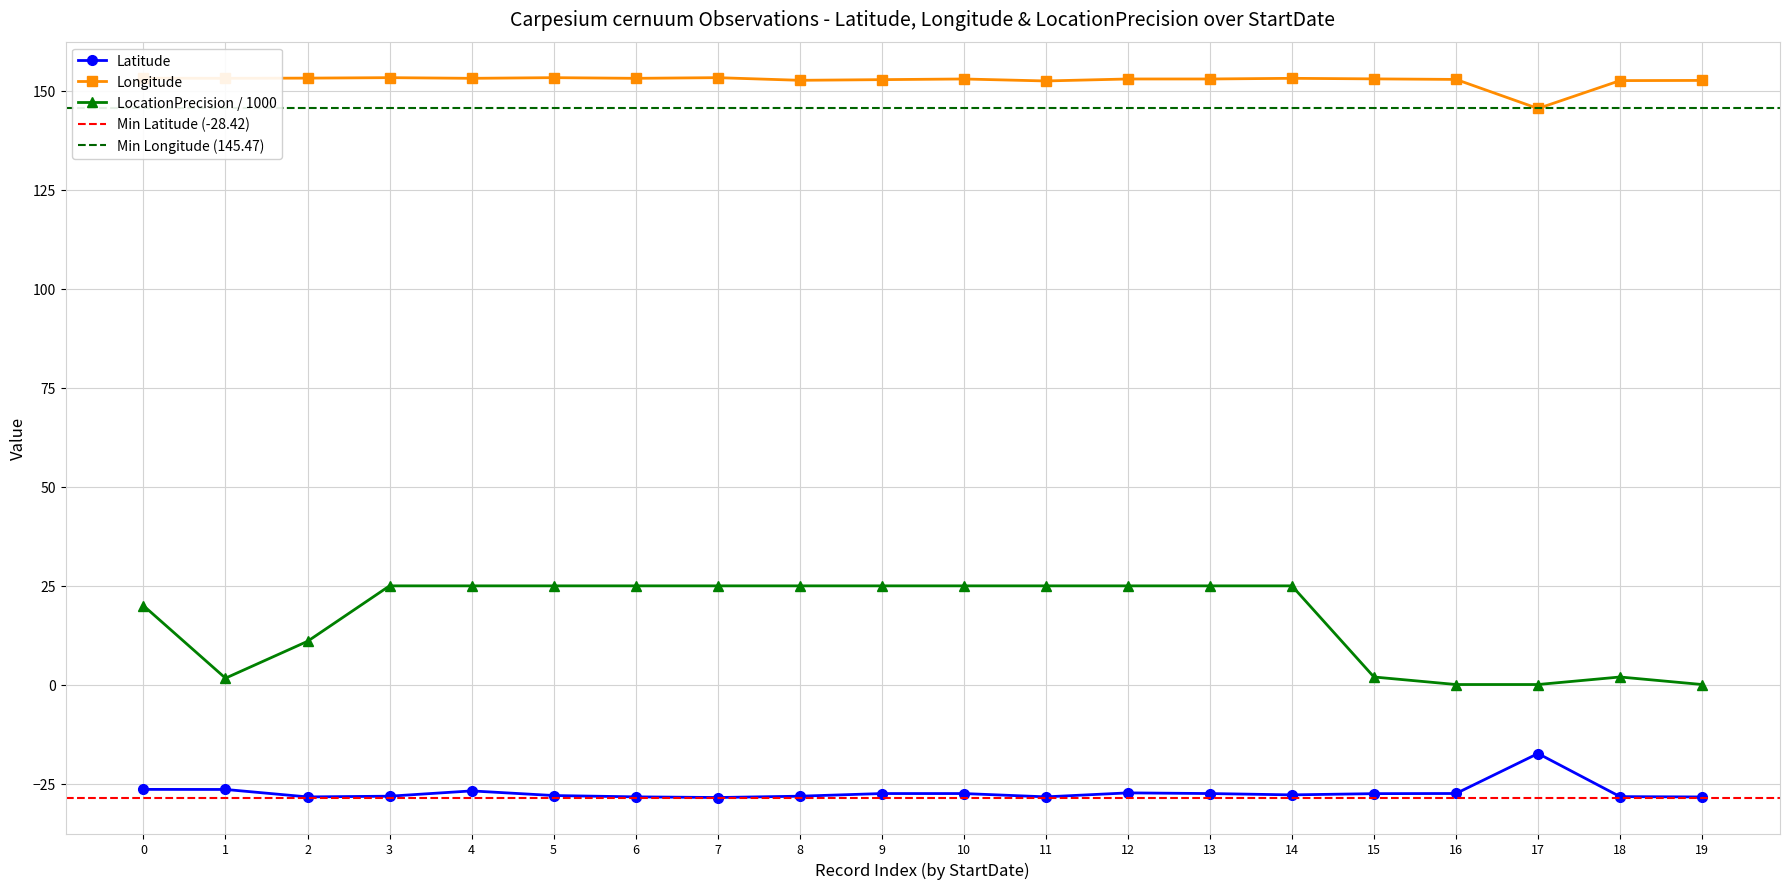

How many lines are shown in the chart?

3